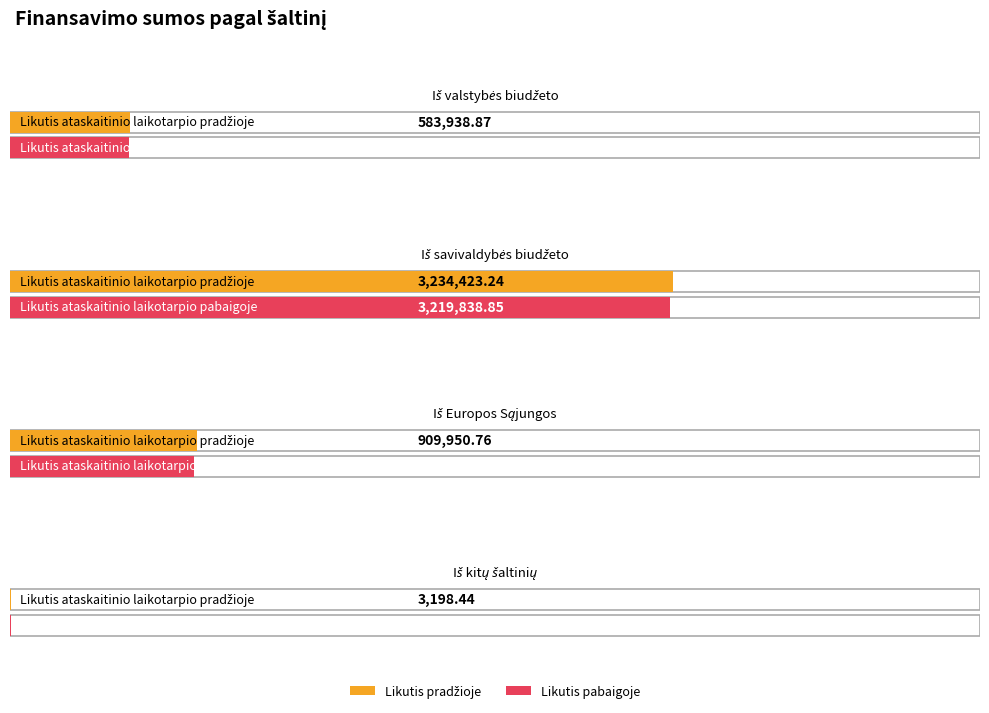

Reading left to right, transcribe all the data shown in this chart.

580093.0	3219838.9	899853.8	3673.7